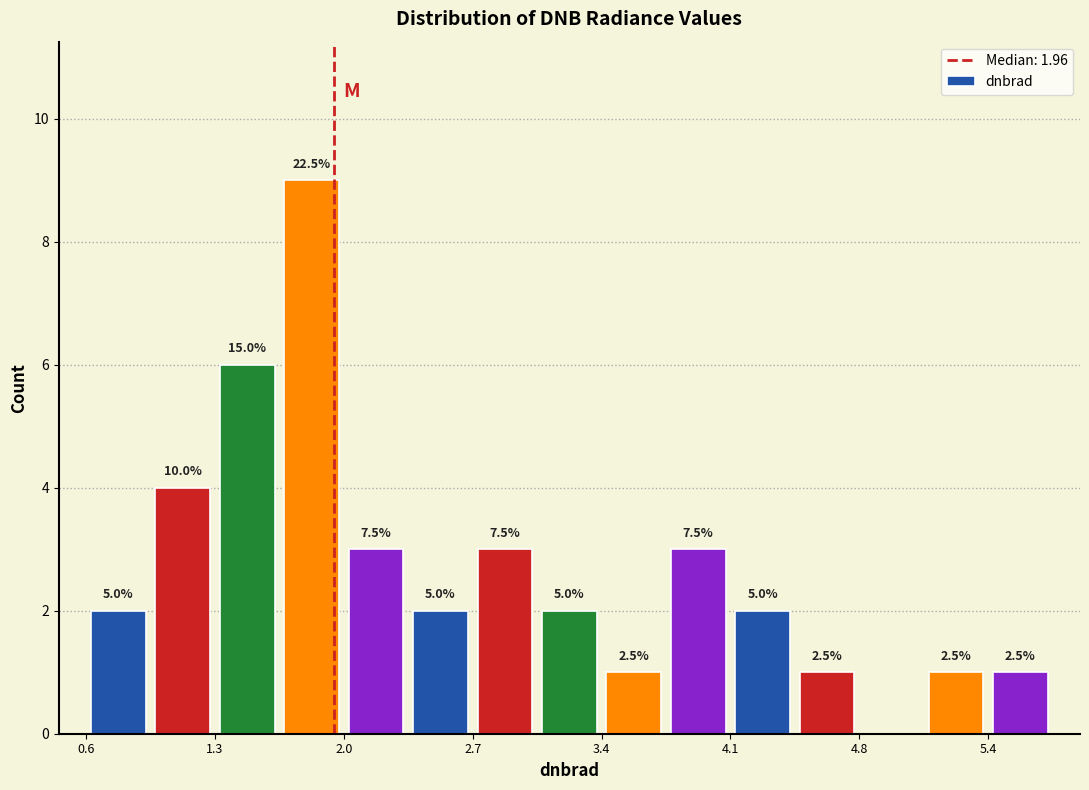

Read against the x-axis, roughly where is the centre of the tallest bar?

1.8